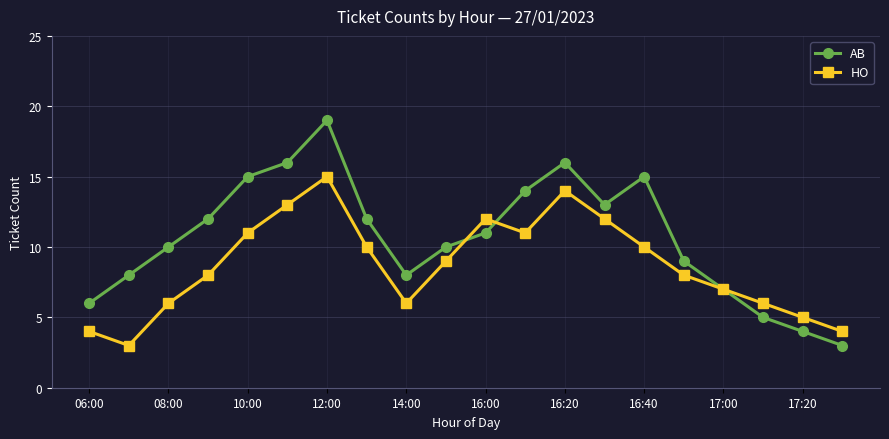

What is the average value of the HO series?

9